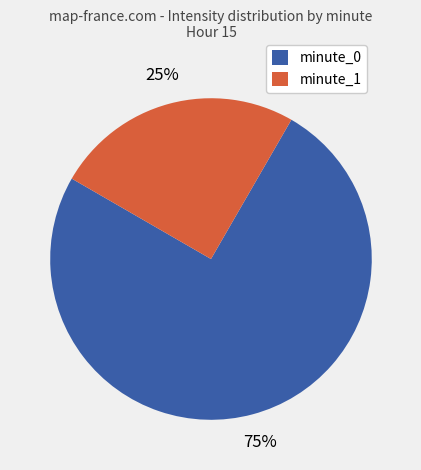

What is the largest slice in the pie chart?

minute_0